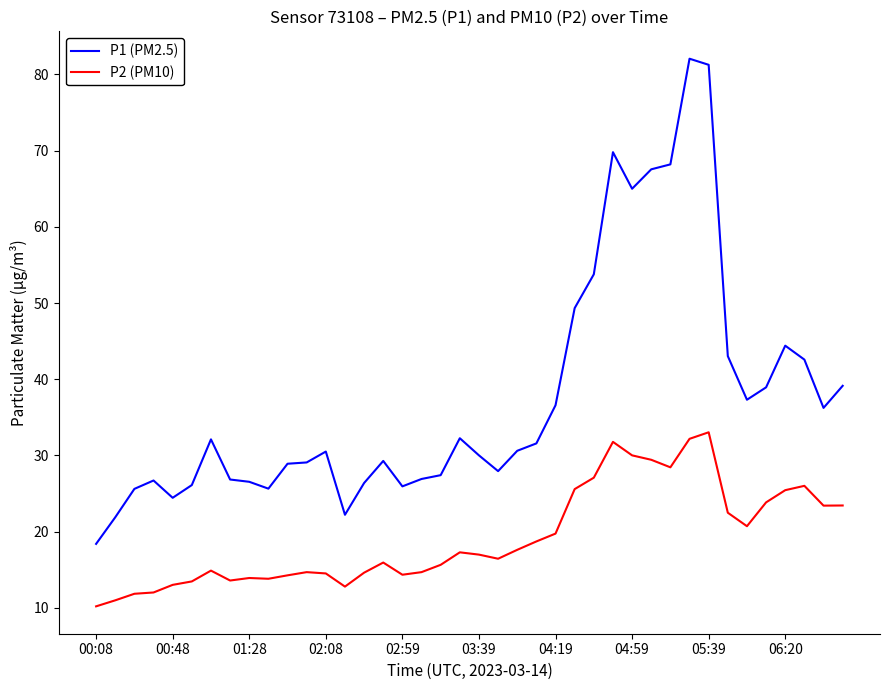

What is the difference between the maximum and minimum values in the P1 (PM2.5) series?

63.7